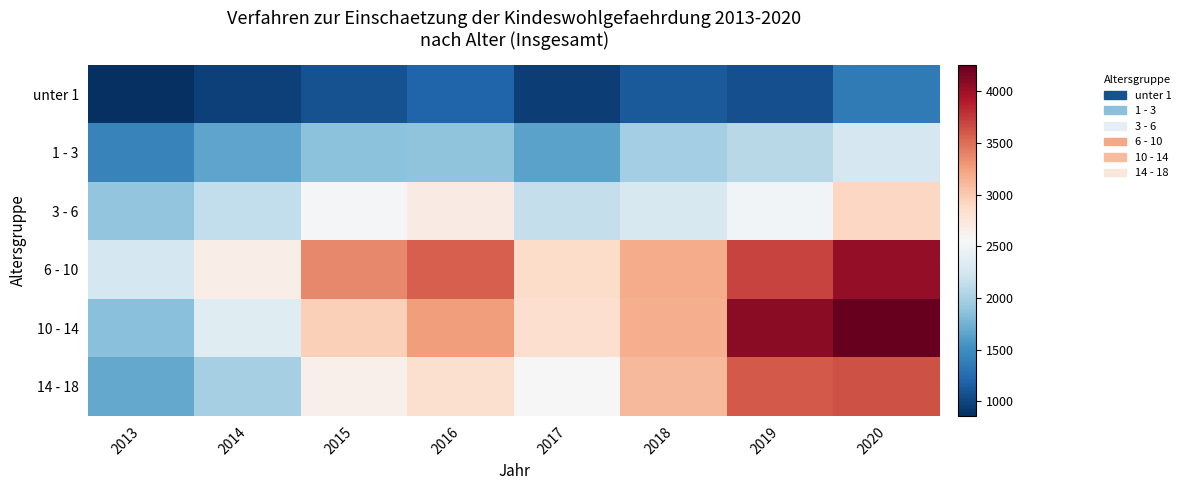

Between 2016 and 2014, which is larger?

2016